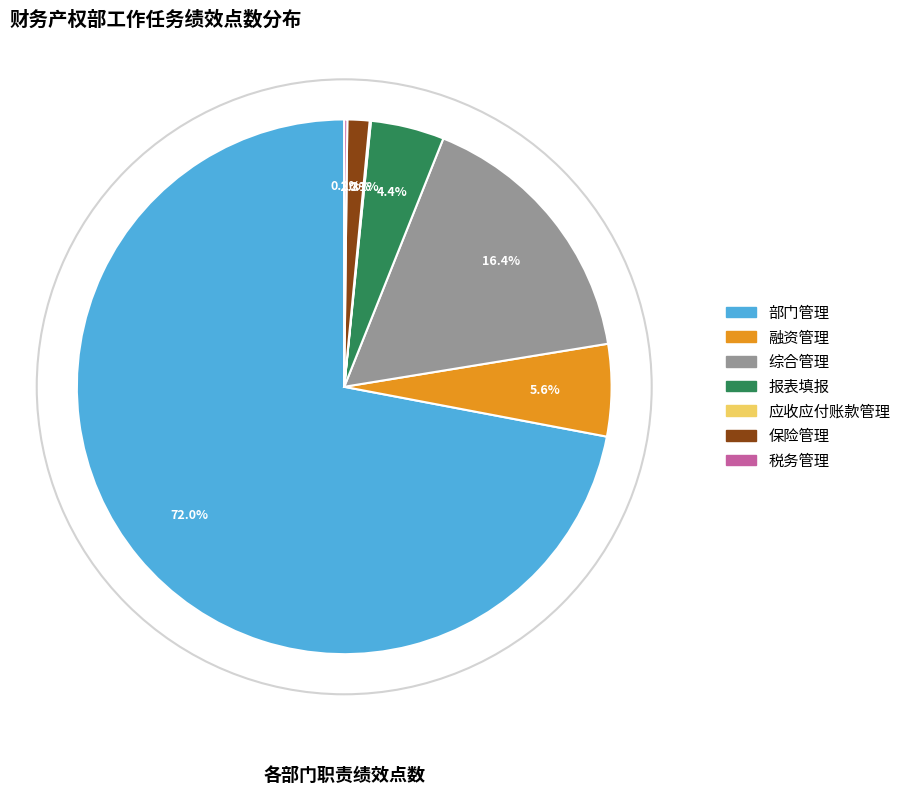

Which slice is the largest?

部门管理